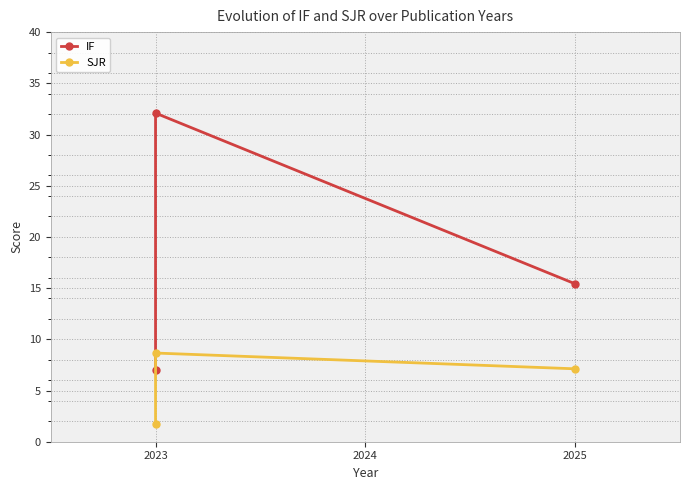

What is the minimum value shown in the chart?

1.7